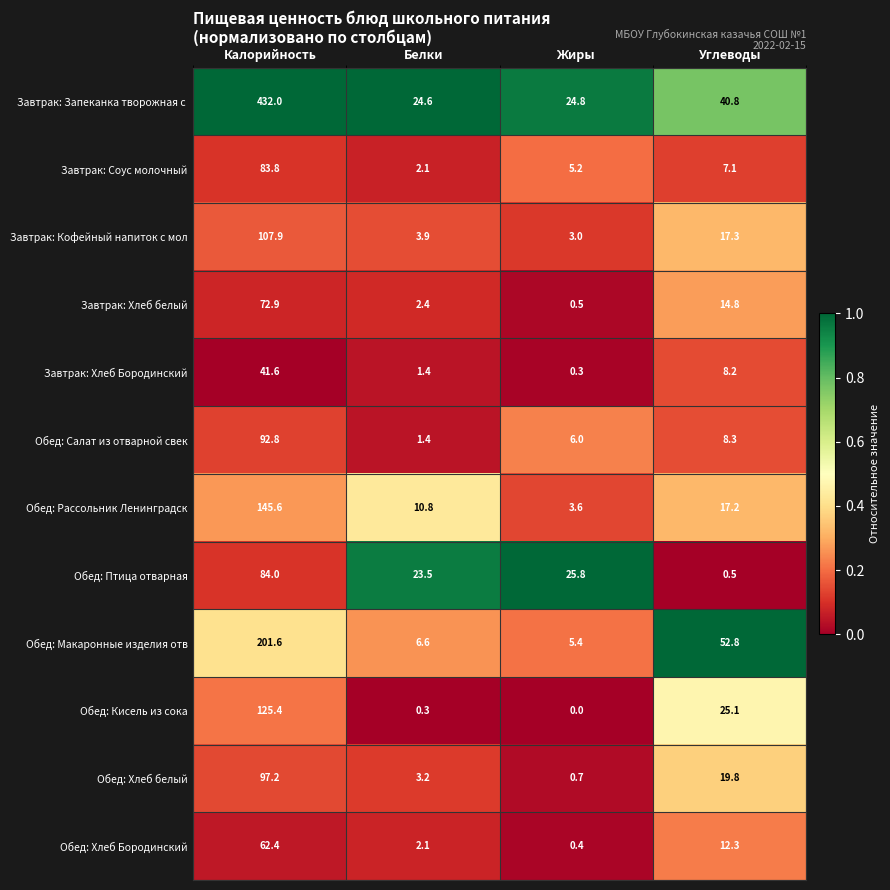

What is the sum of all Обед: Птица отварная values?

133.8